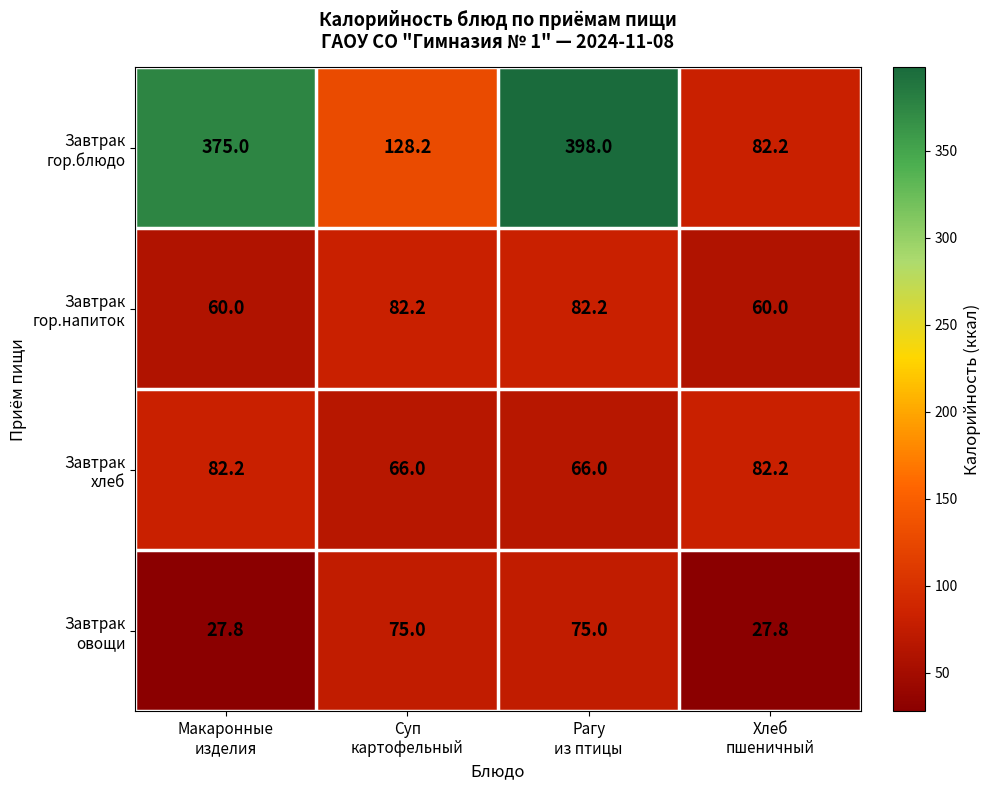

What is the minimum value shown in the chart?

27.8